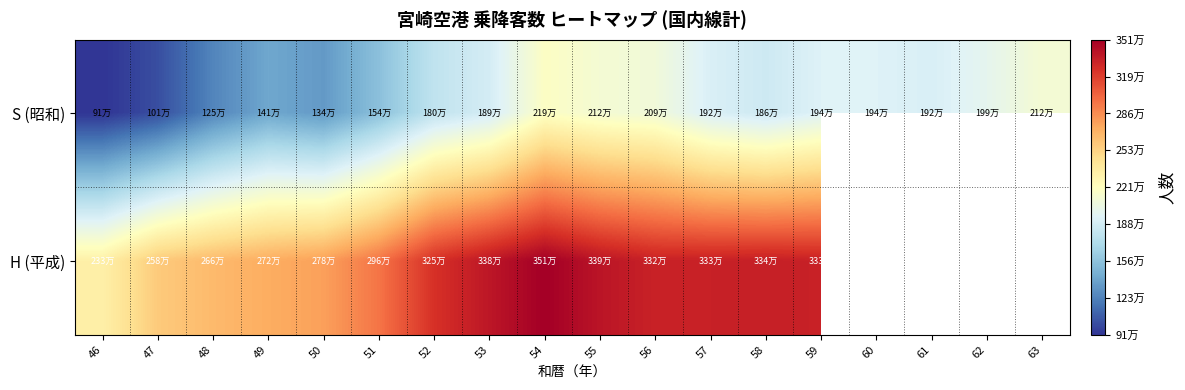

The S (昭和) series shows 2191533.0 at 54. True or false?

True